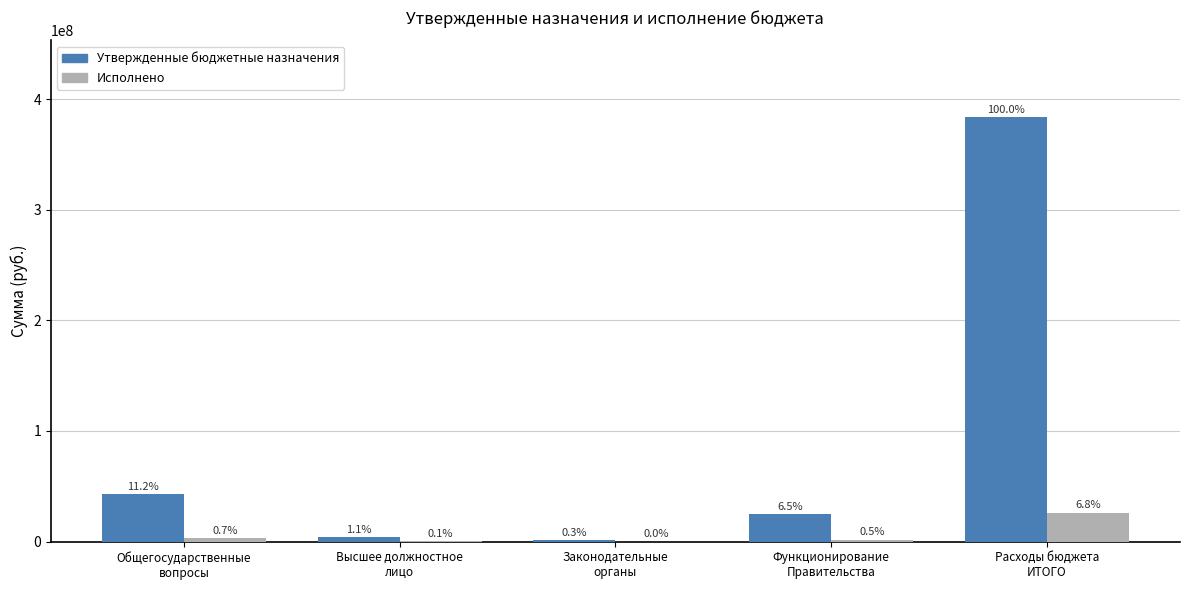

Read the Исполнено value at Общегосударственные
вопросы.

2860281.2